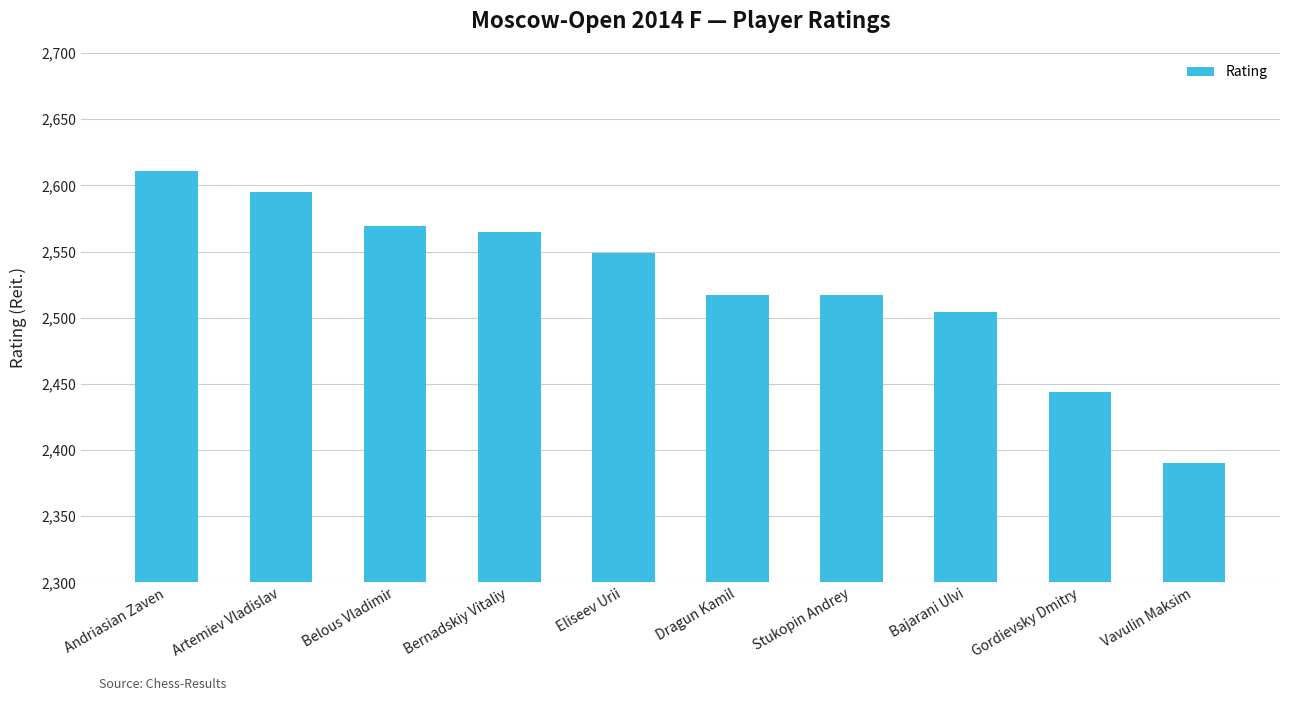

Are the bars grouped side by side (vs. stacked)?

No